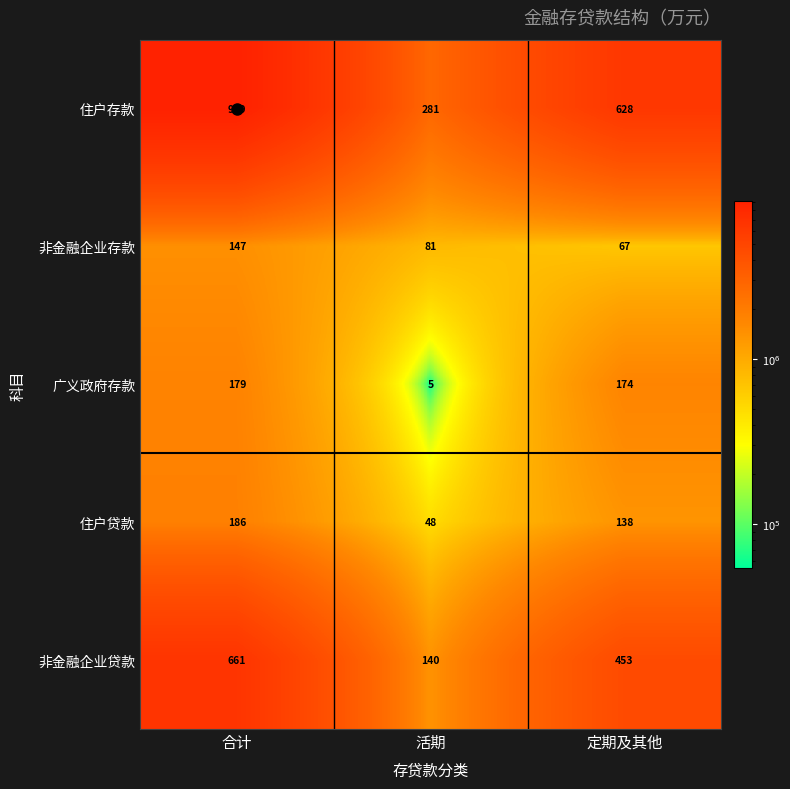

Which series has the largest range (max minus min)?

住户存款